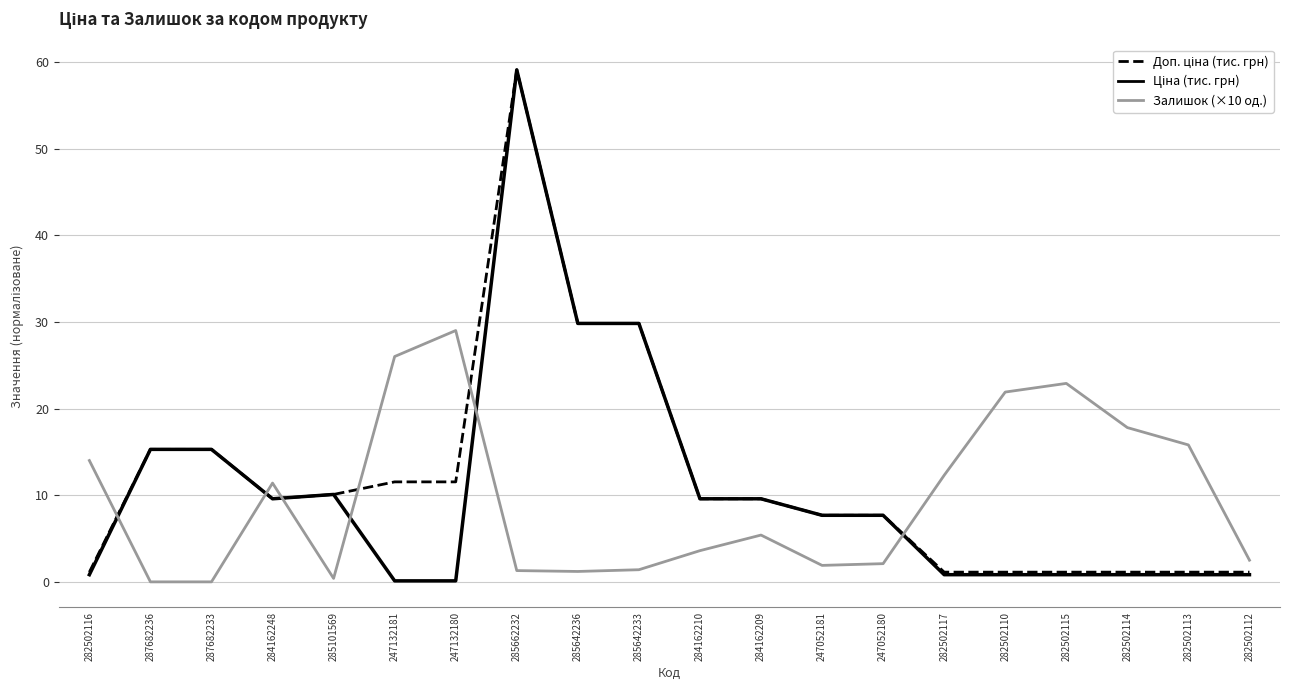

What is the difference between the second highest and minimum values in the Залишок (×10 од.) series?

26.0